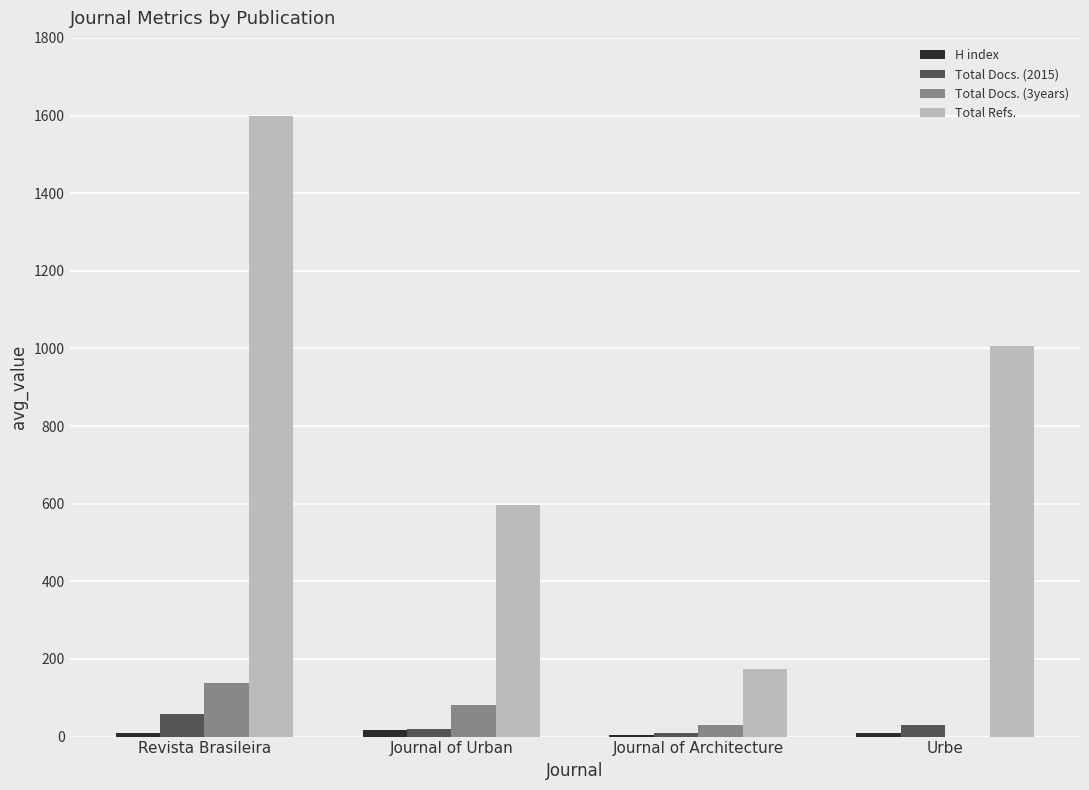

Which series changed the most between Journal of Urban and Journal of Architecture?

Total Refs.